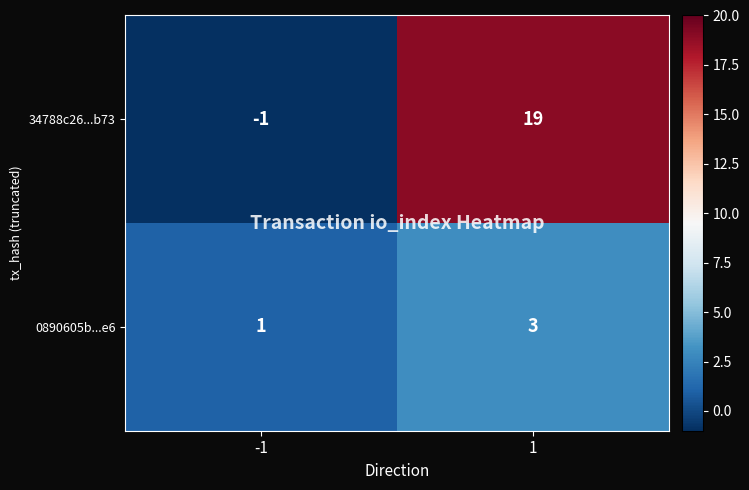

At how many categories does at least one series exceed 2?

1